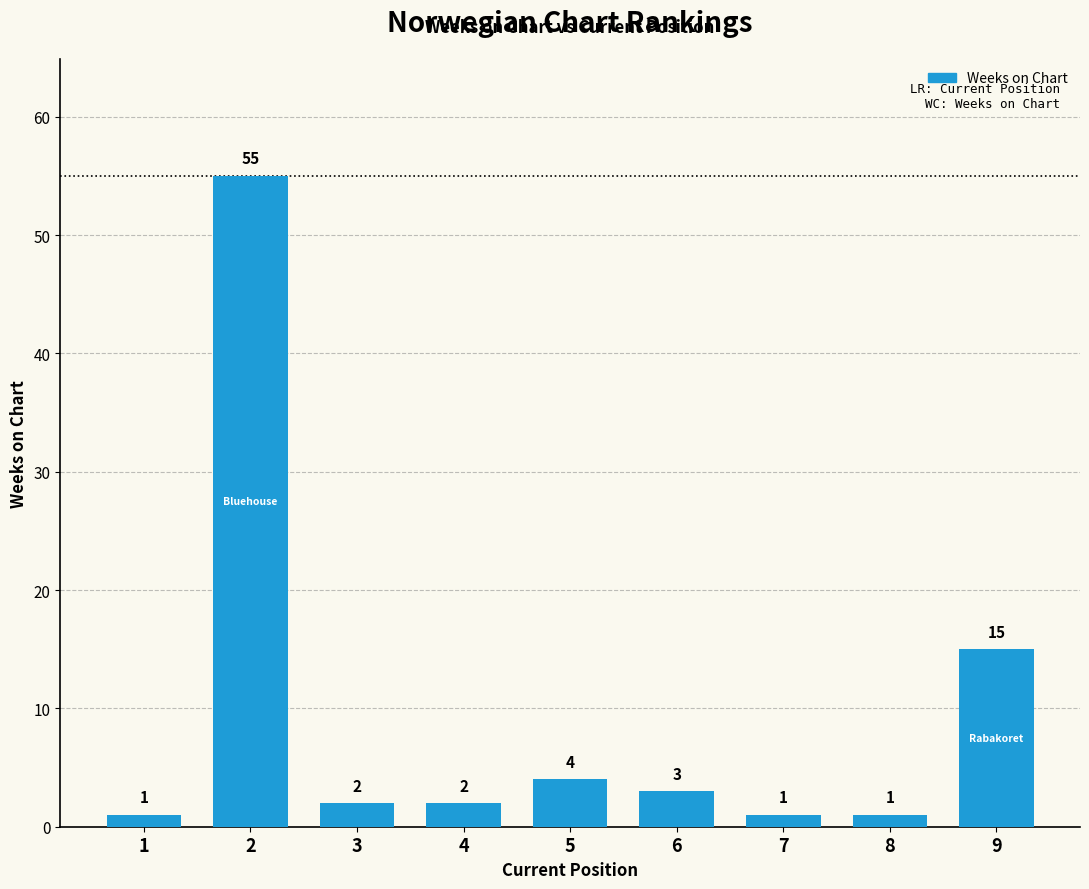

What is the change in value from 1 to 4?

+1